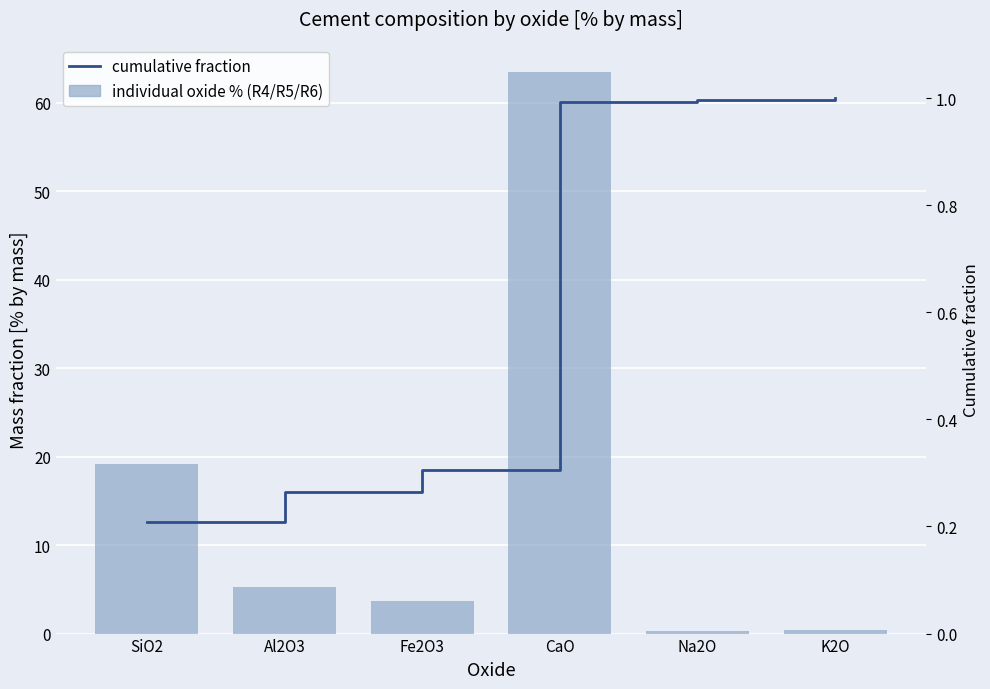

What is the label of the 3rd bar from the right?

CaO